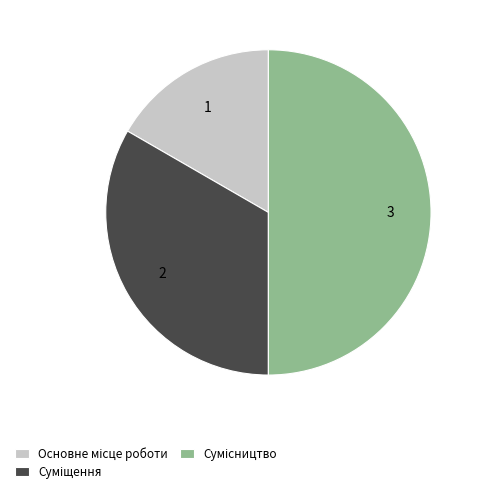

Which category has the biggest portion of the pie?

Сумісництво